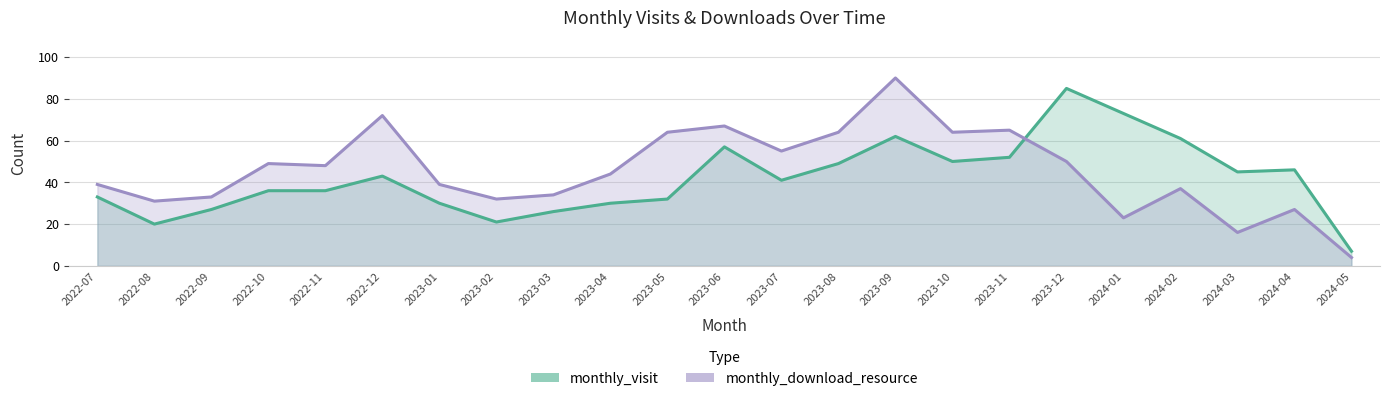

What is the difference between the maximum and minimum values in the monthly_visit series?

78